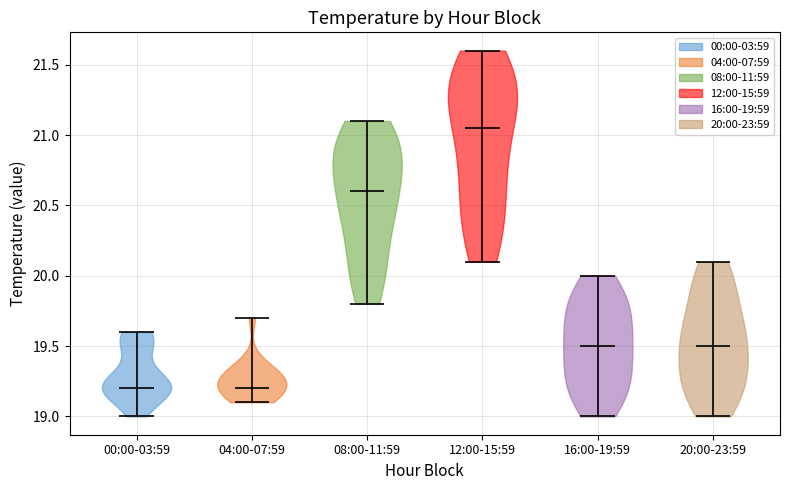

Reading left to right, read every violin against the y-axis: where its median line is, and the lowest and highest points it reaches. The values are not printed on the chart, so give them approximately, as read against the axis.

00:00-03:59: median line 19.20, lowest point 19.00, highest point 19.60
04:00-07:59: median line 19.20, lowest point 19.10, highest point 19.70
08:00-11:59: median line 20.60, lowest point 19.80, highest point 21.10
12:00-15:59: median line 21.05, lowest point 20.10, highest point 21.60
16:00-19:59: median line 19.50, lowest point 19.00, highest point 20.00
20:00-23:59: median line 19.50, lowest point 19.00, highest point 20.10